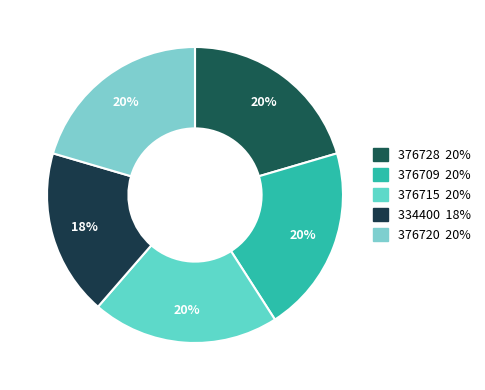

Rank the categories by value from lowest to highest.

334400, 376709, 376715, 376720, 376728